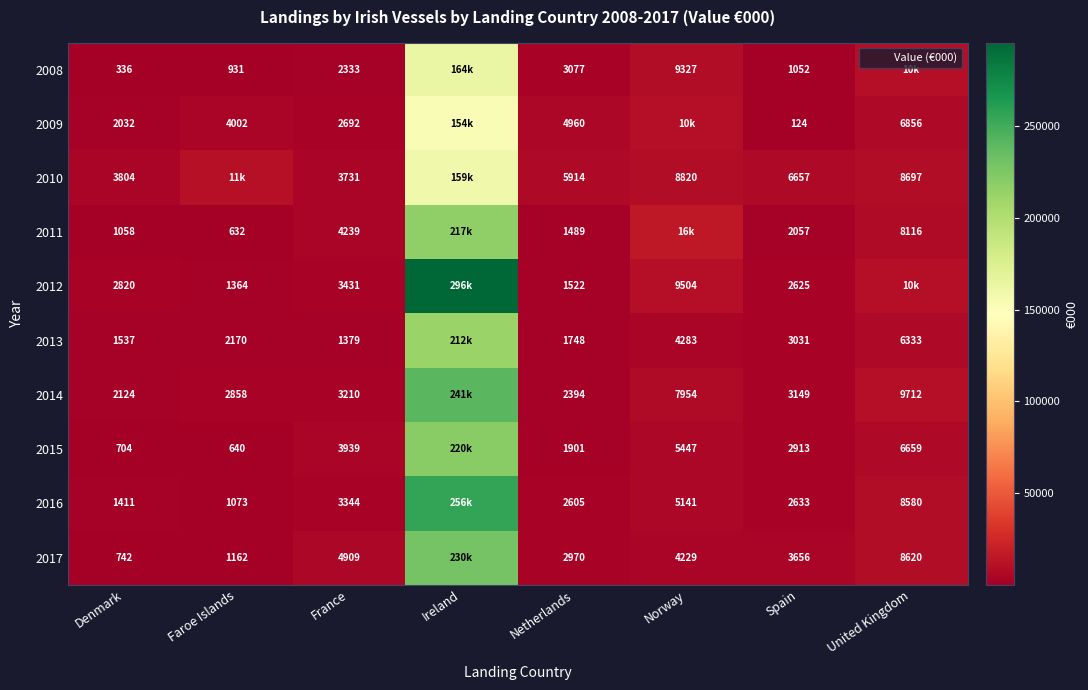

Between Faroe Islands and Norway, which is larger?

Norway